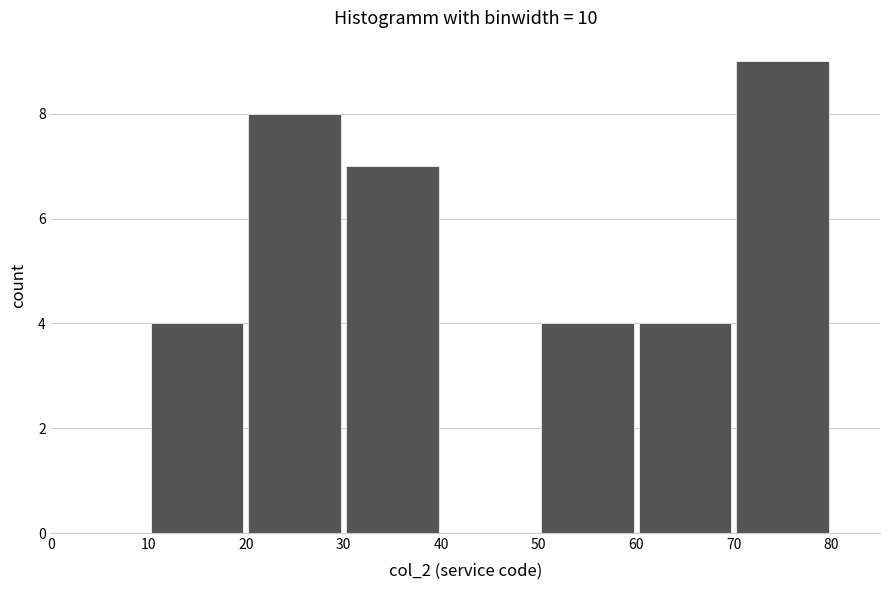

What is the height of the bar covering 20 to 30 on the x-axis? The values are not printed on the chart, so give them approximately, as read against the axis.

8